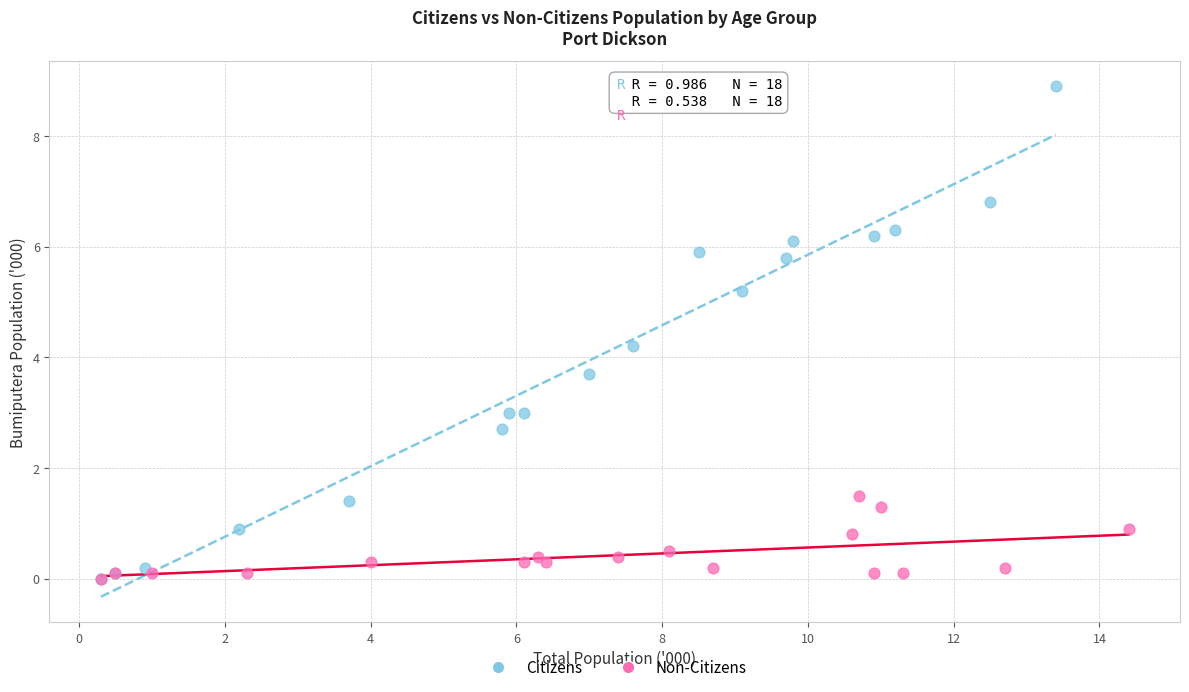

Which series has the widest spread of Y values?

Citizens